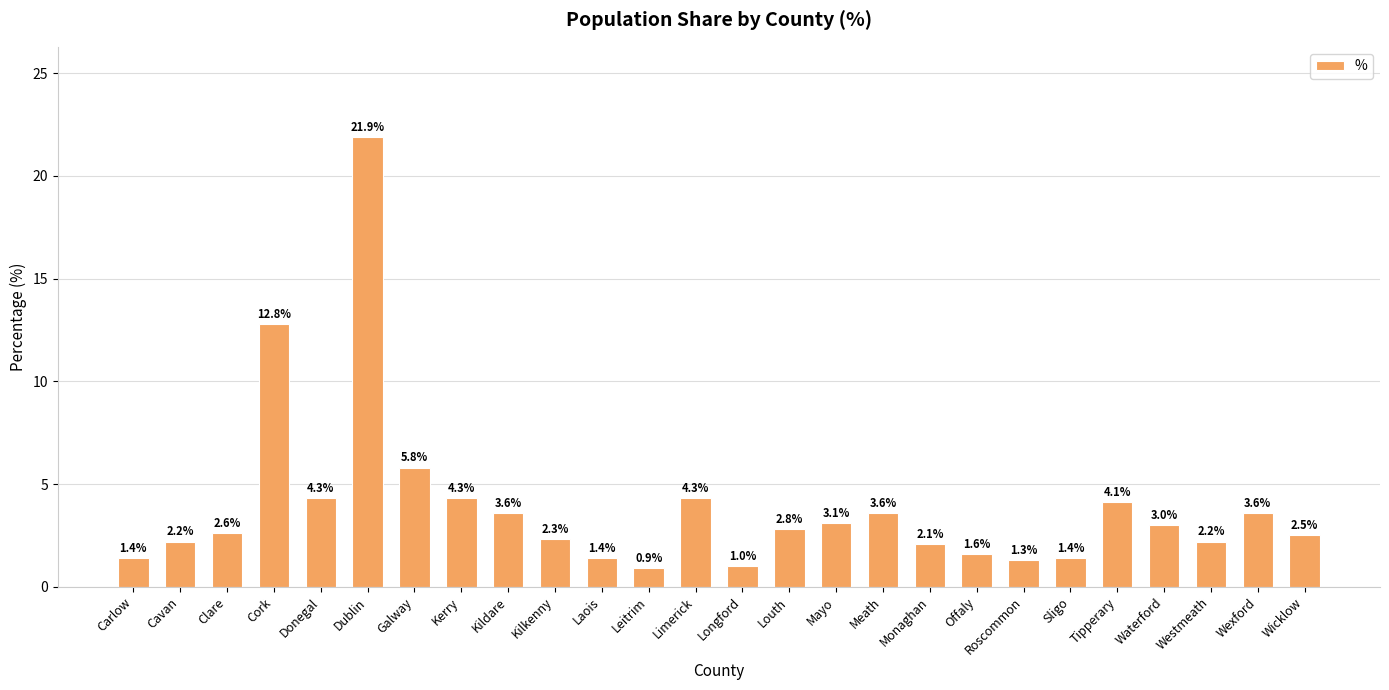

At which category does the chart reach its peak across all series?

Dublin